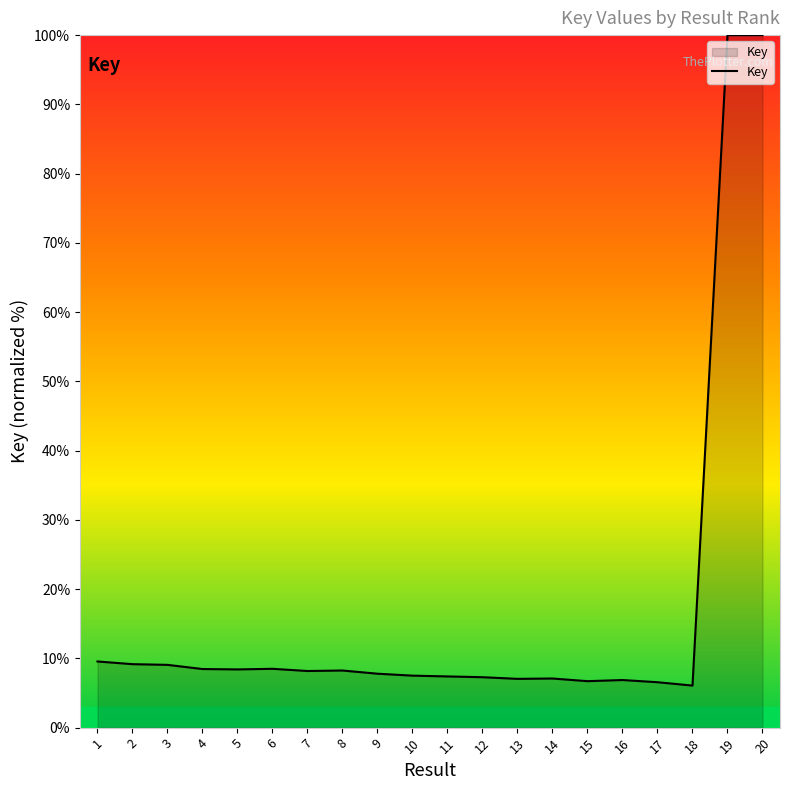

What is the difference between the maximum and minimum values?

93.9